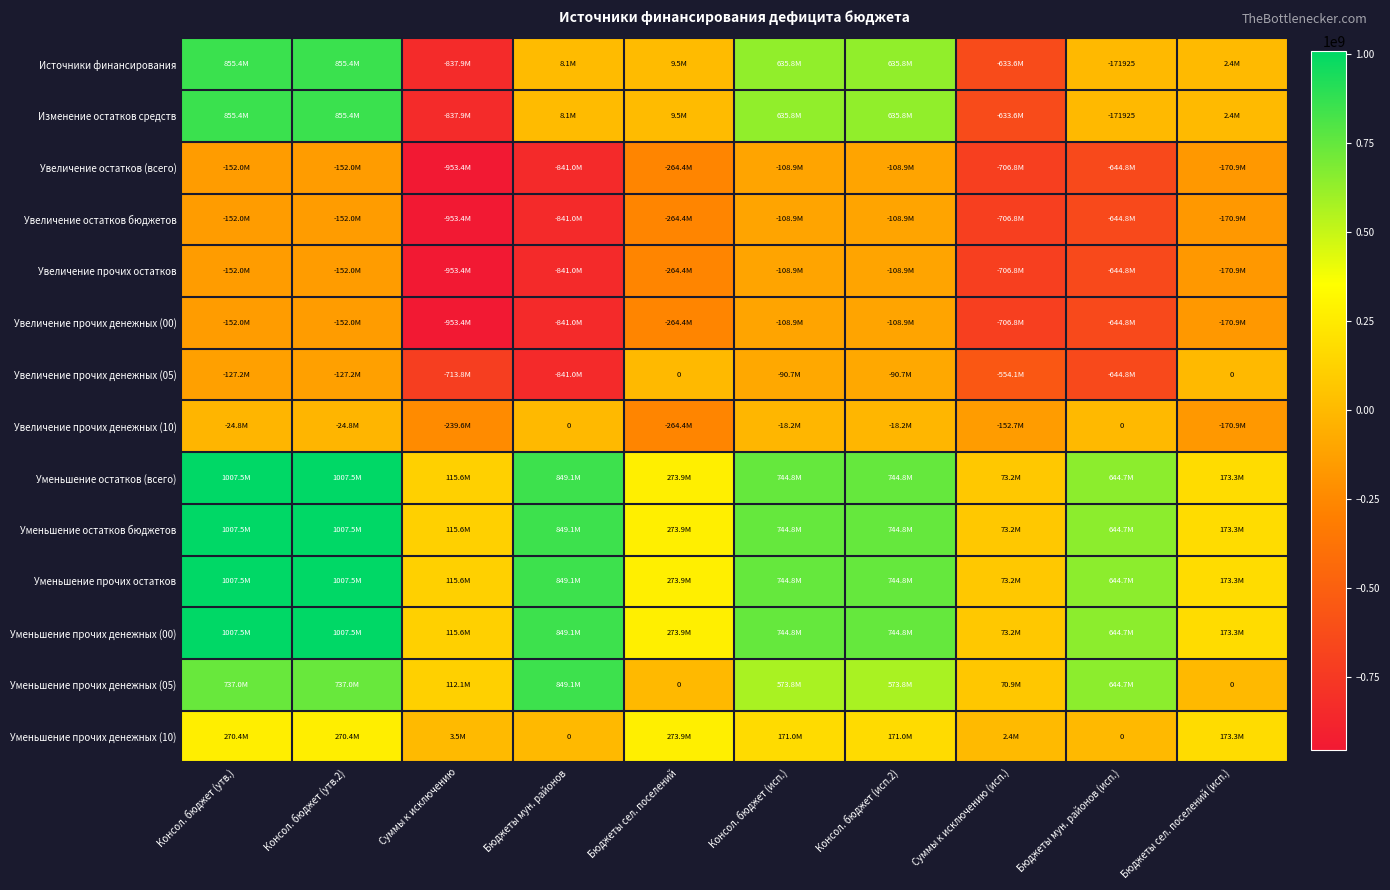

At how many categories does at least one series exceed -872675857?

10